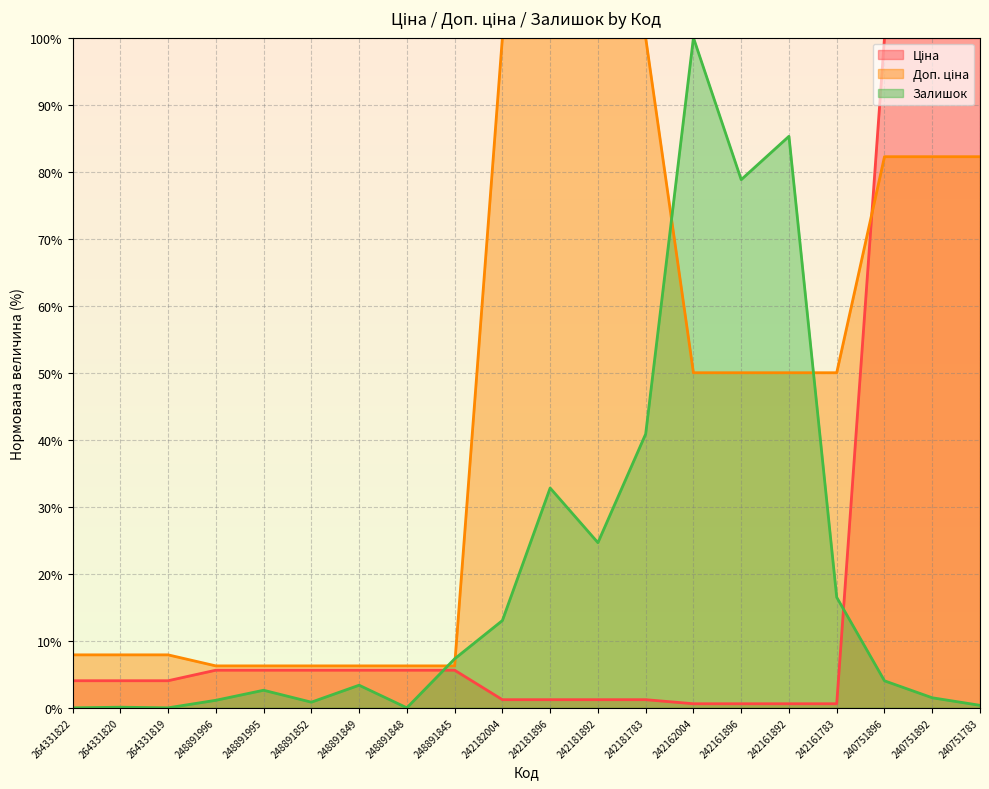

Reading left to right, list all the values displayed in this chart.

Ціна: 4.0	4.0	4.0	5.6	5.6	5.6	5.6	5.6	5.6	1.2	1.2	1.2	1.2	0.6	0.6	0.6	0.6	100.0	100.0	100.0
Доп. ціна: 7.9	7.9	7.9	6.3	6.3	6.3	6.3	6.3	6.3	100.0	100.0	100.0	100.0	50.0	50.0	50.0	50.0	82.2	82.2	82.2
Залишок: 0.0	0.1	0.0	1.1	2.6	0.8	3.4	0.0	7.3	13.0	32.8	24.6	40.9	100.0	78.8	85.3	16.5	4.0	1.5	0.4